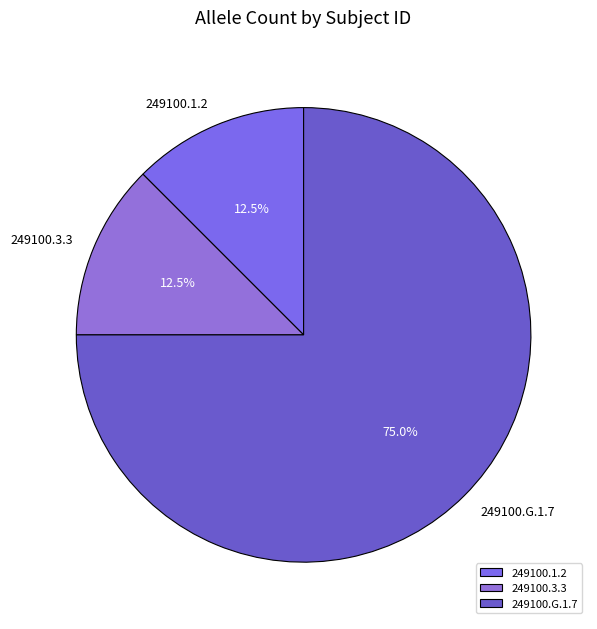

How many slices are in this pie chart?

3